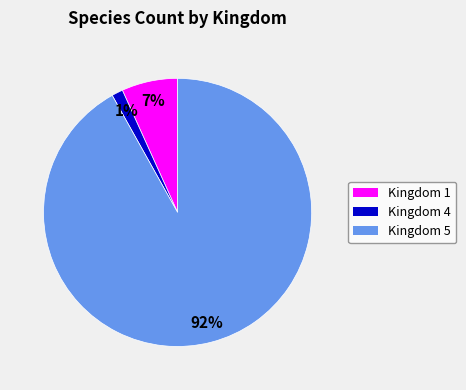

True or false: Kingdom 4 accounts for 1% of the total.

True